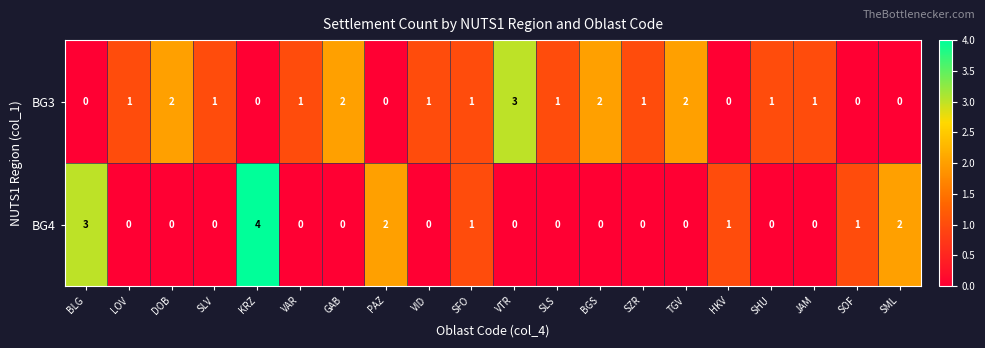

What is the sum of the BG3 values at SHU and VTR?

4